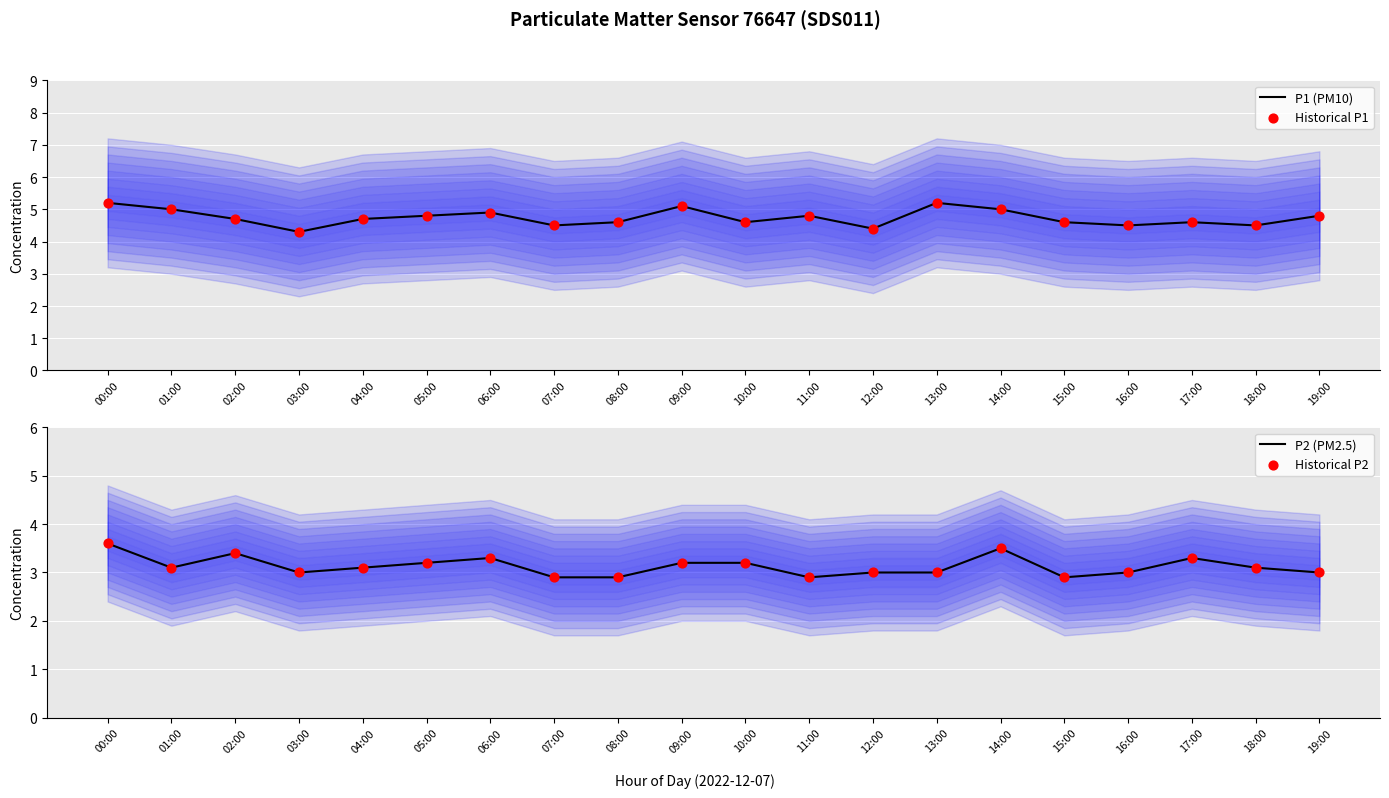

Which series has the widest spread of Y values?

P1 (PM10)